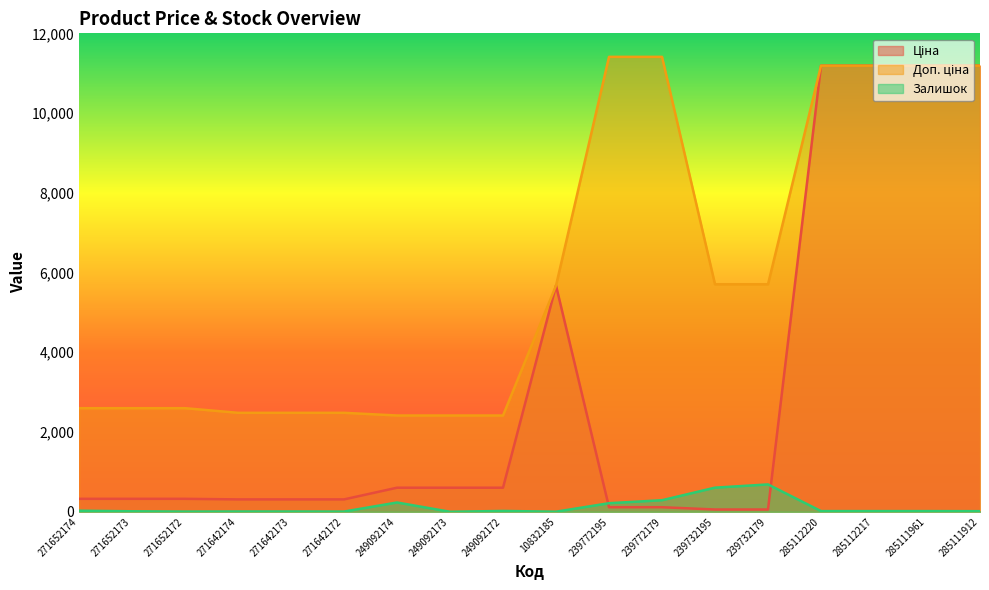

True or false: Ціна and Залишок intersect in this chart.

True